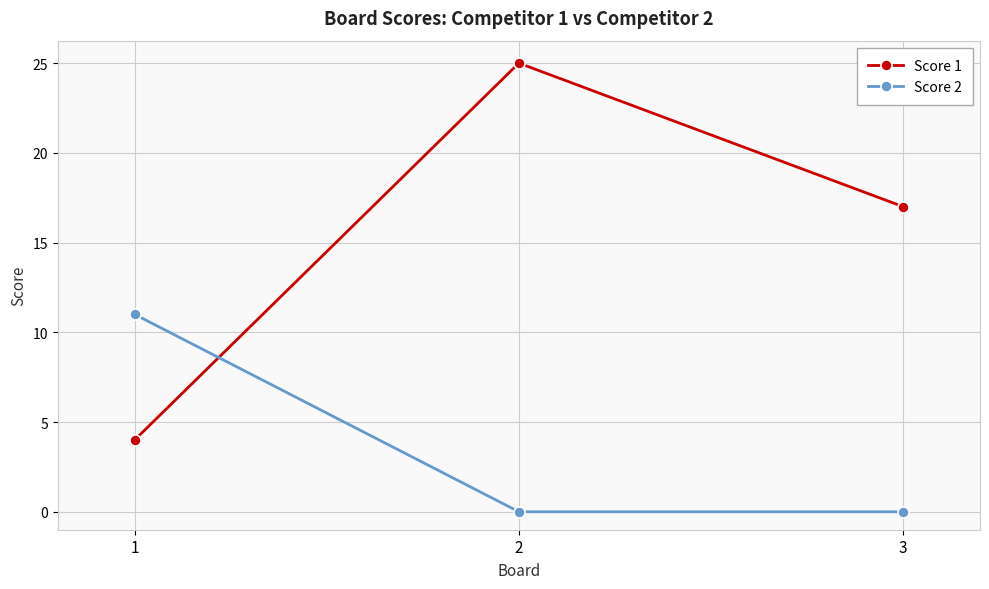

Is it true that Score 1 equals 25 at 2?

True